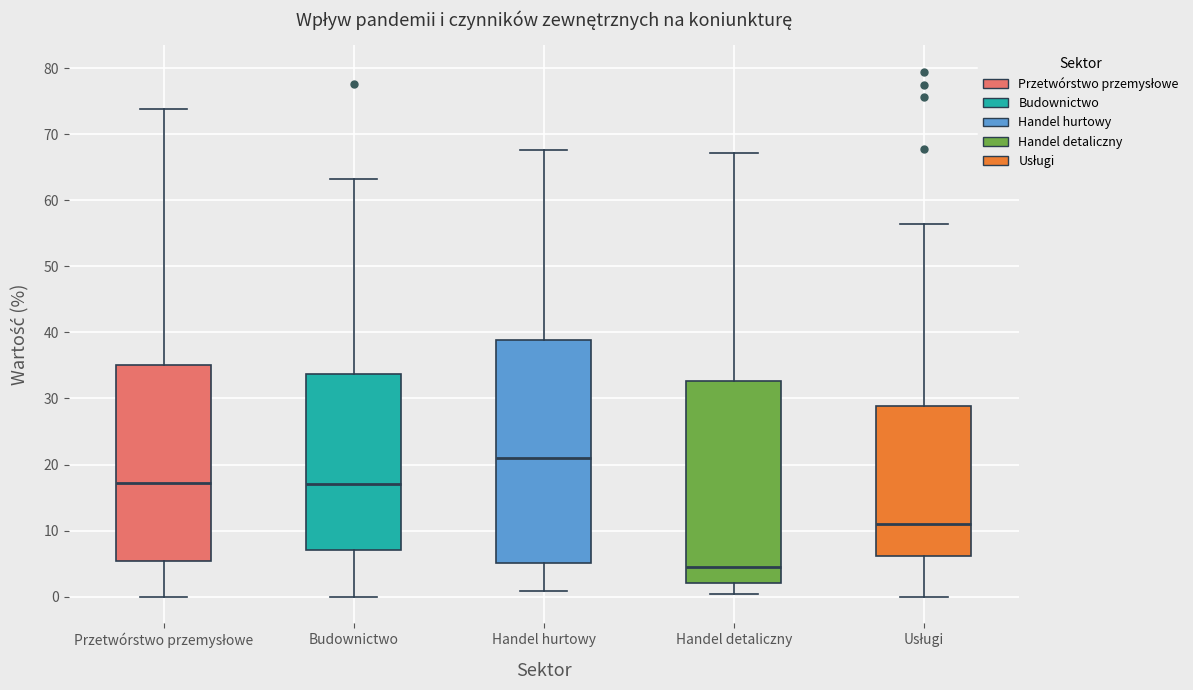

Which box is the tallest, from its lower edge to its upper edge?

Handel hurtowy